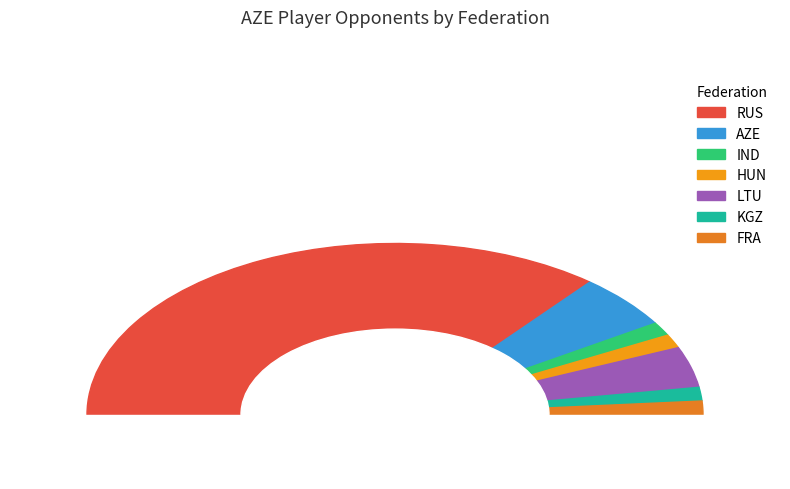

What percentage is the LTU slice, to the nearest percent?

8%